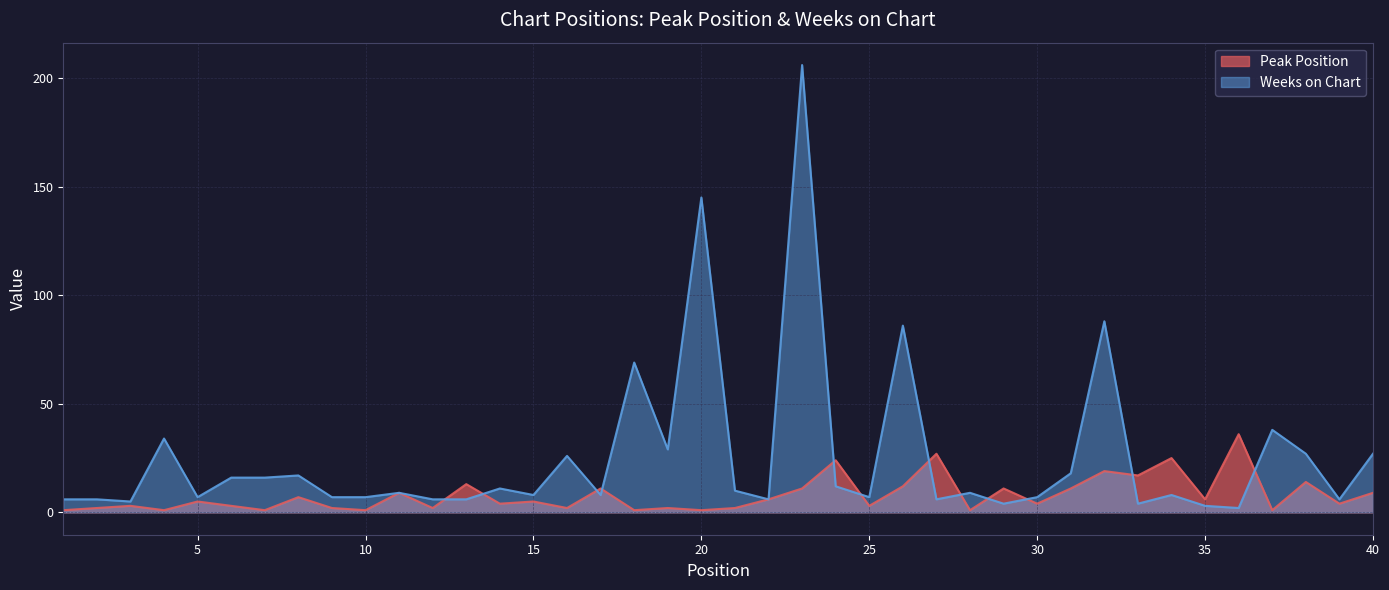

How many times do Peak Position and Weeks on Chart cross each other?

12